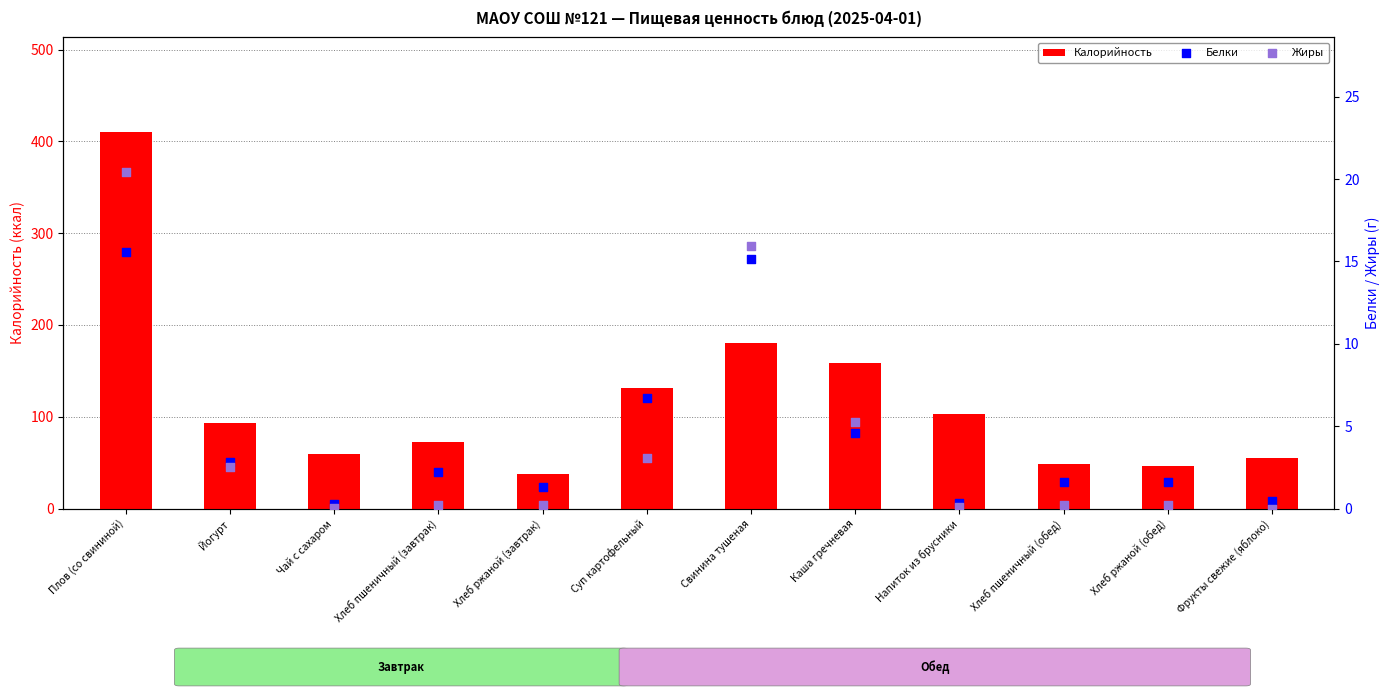

Which series has the largest Y range (max minus min)?

Калорийность